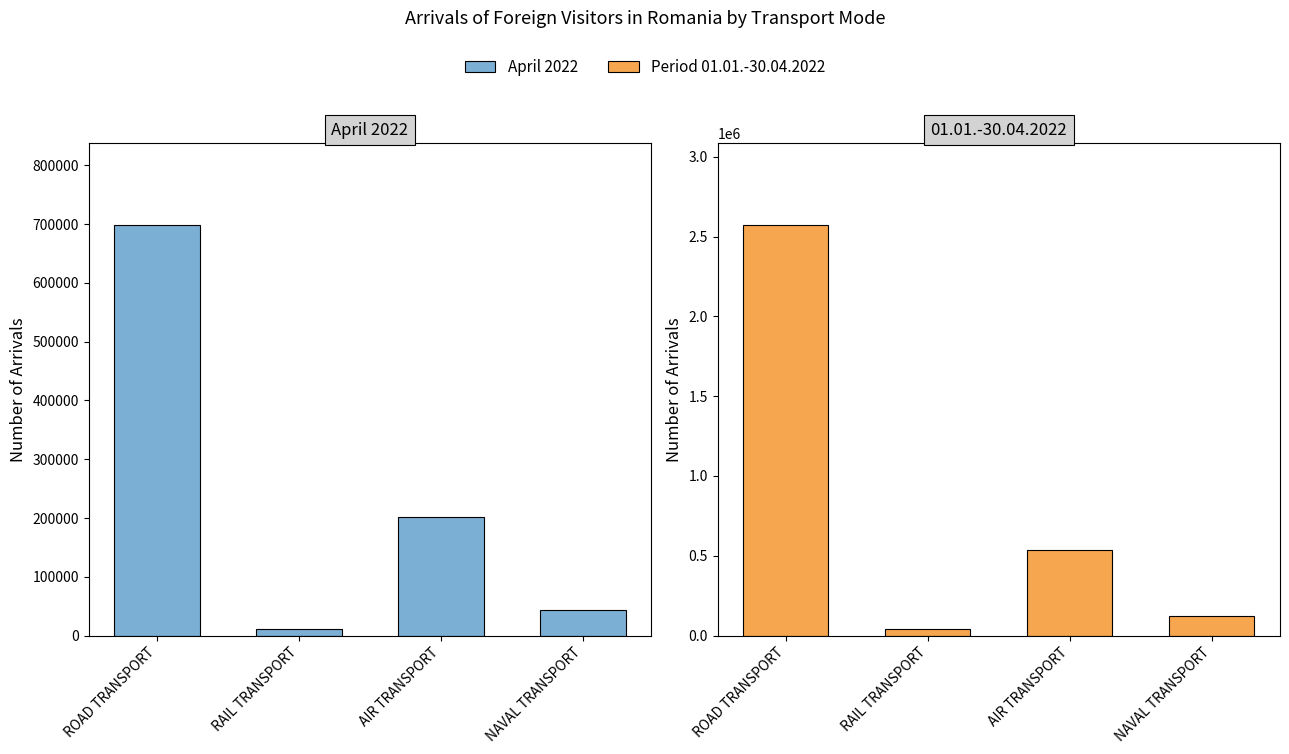

Reading right to left, list all the values displayed in this chart.

April 2022: NAVAL TRANSPORT=42741	AIR TRANSPORT=202415	RAIL TRANSPORT=11466	ROAD TRANSPORT=698407
Period 01.01.-30.04.2022: NAVAL TRANSPORT=124429	AIR TRANSPORT=534478	RAIL TRANSPORT=40723	ROAD TRANSPORT=2571834